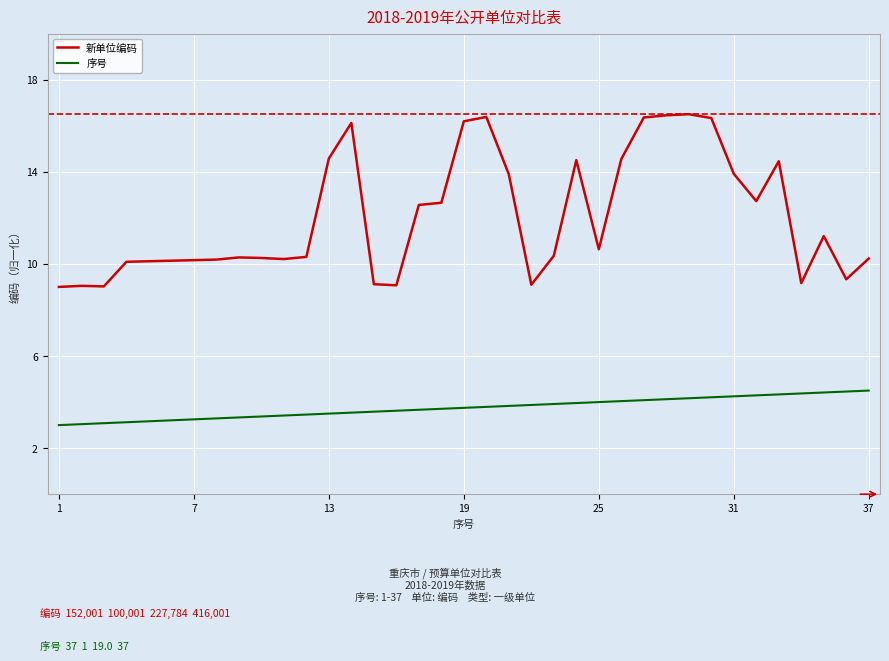

What are all the series names shown in the legend?

新单位编码, 序号